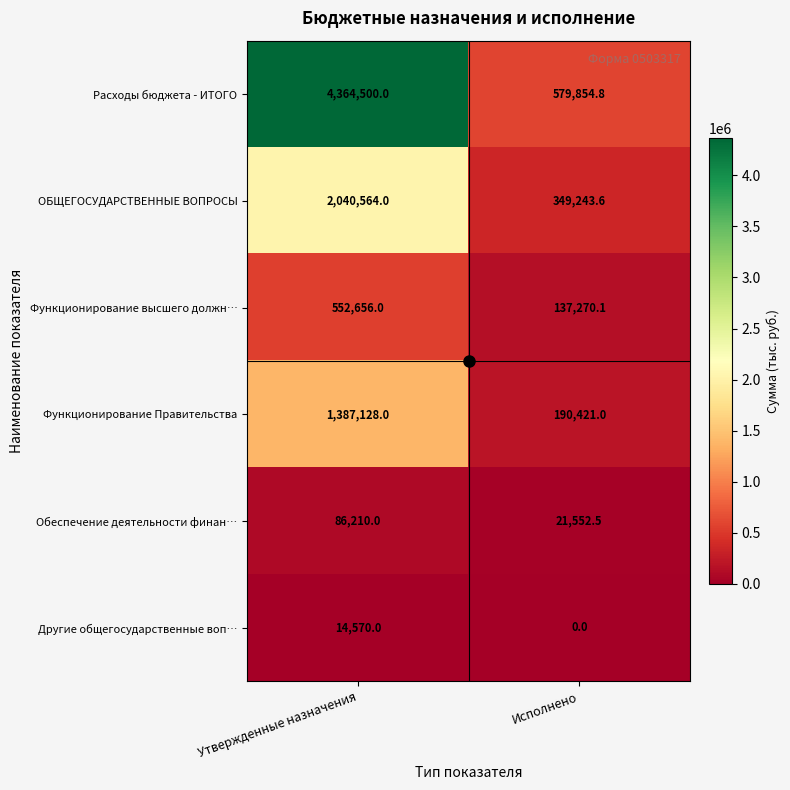

Which label corresponds to the largest value in the chart?

Утвержденные назначения